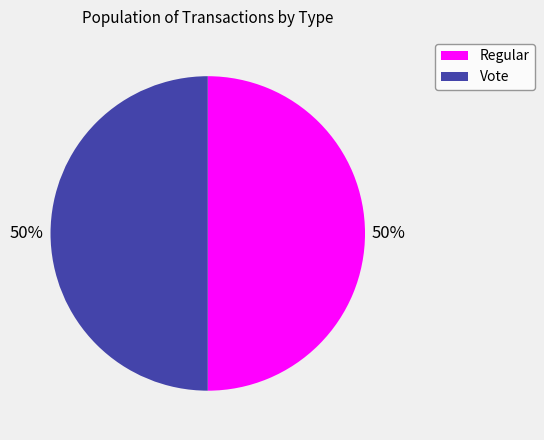

True or false: Vote accounts for 50% of the total.

True